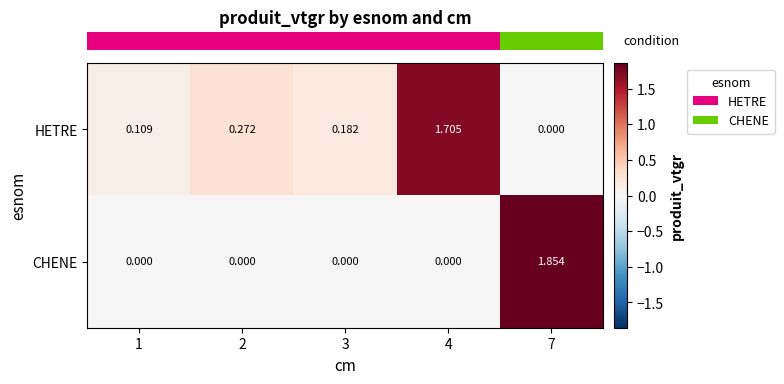

Which series has the largest total across all categories?

HETRE